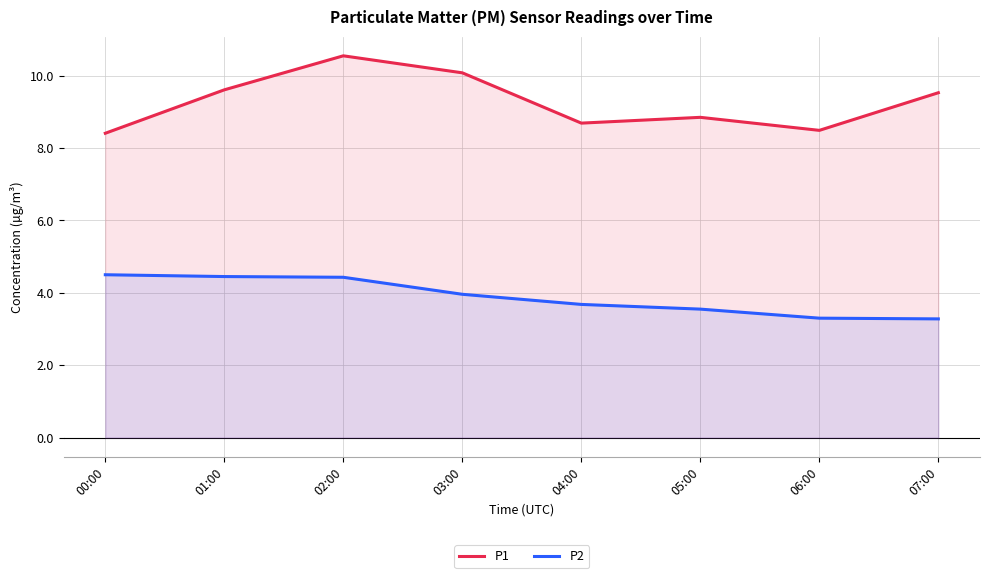

At how many categories does at least one series exceed 4?

8